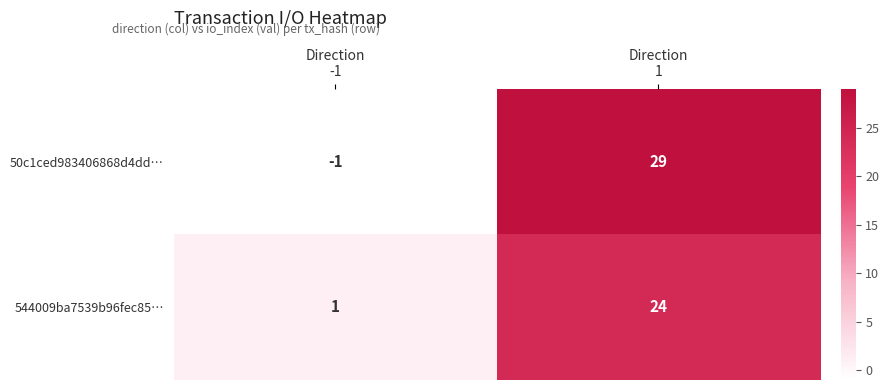

List the series in order of their overall mean, highest first.

50c1ced983406868d4dd…, 544009ba7539b96fec85…